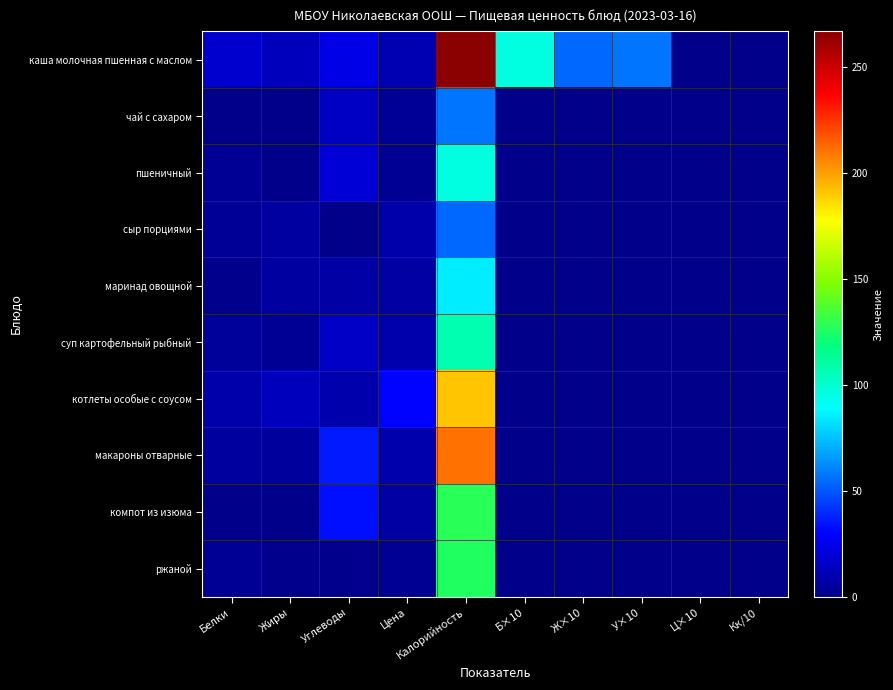

Rank the series at У×10 from highest to lowest value.

каша молочная пшенная с маслом, чай с сахаром, пшеничный, сыр порциями, маринад овощной, суп картофельный рыбный, котлеты особые с соусом, макароны отварные, компот из изюма, ржаной